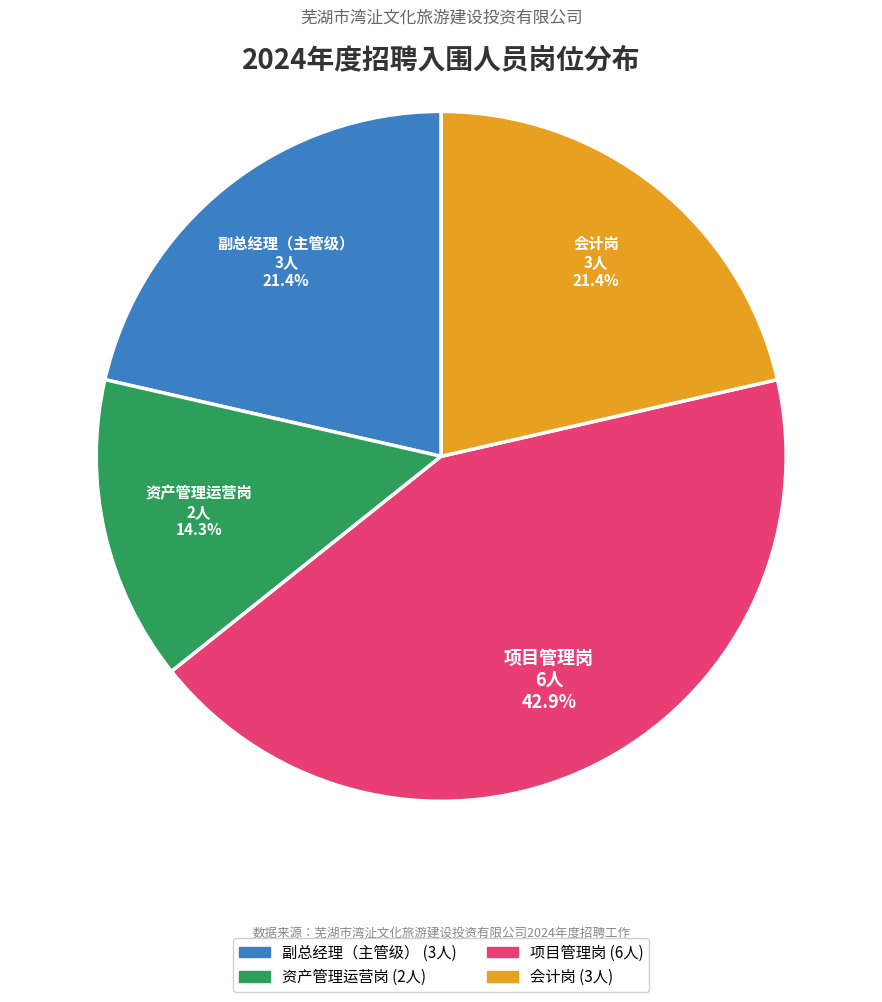

What is the smallest slice in the pie chart?

资产管理运营岗